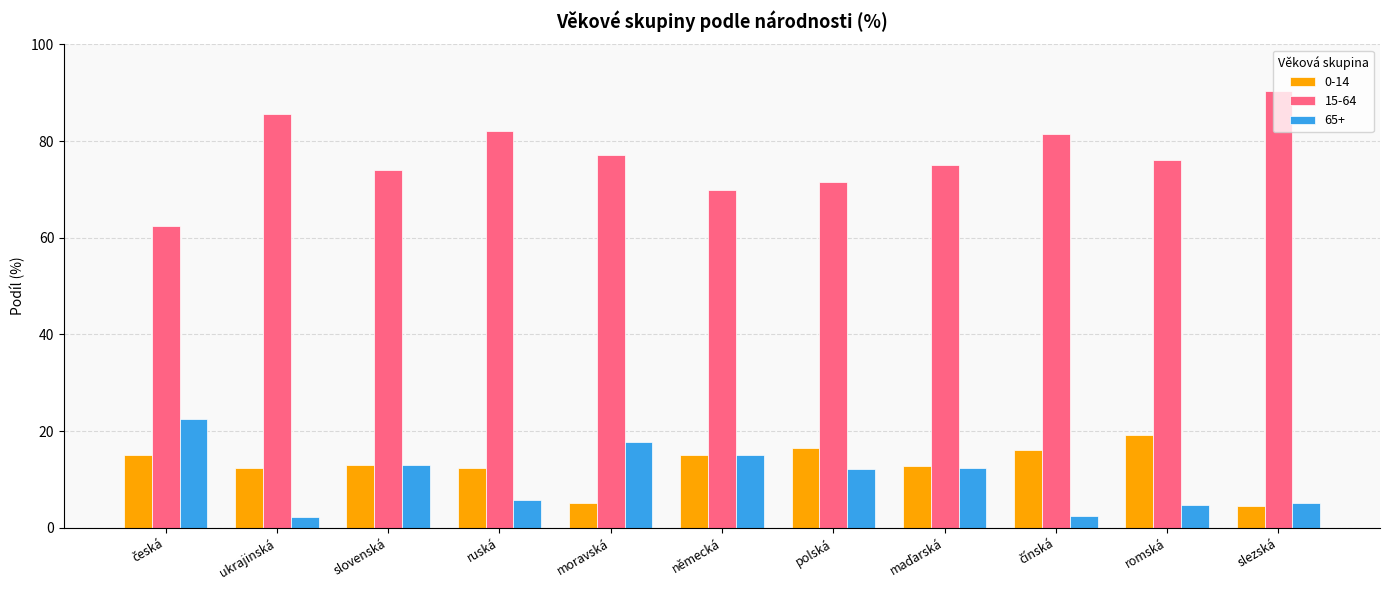

What is the total value across all series at slezská?

100.0